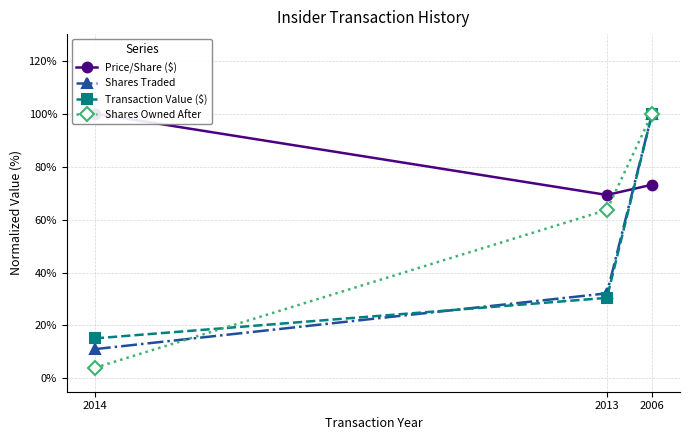

Where does the Shares Traded series first go above 32?

2013